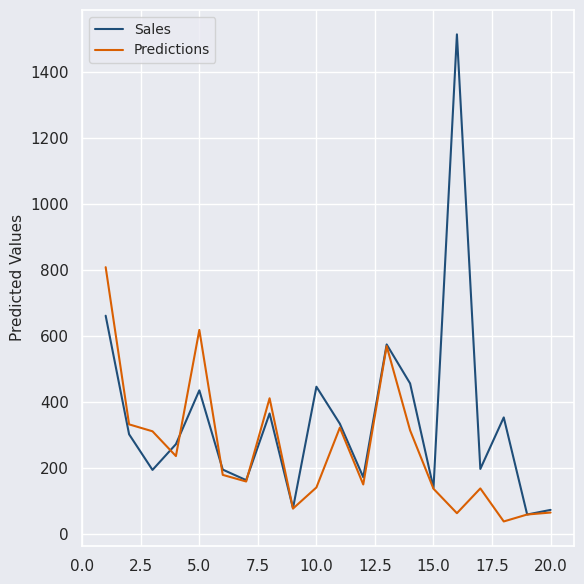

Rank the series by their maximum value, from lowest to highest.

Predictions, Sales